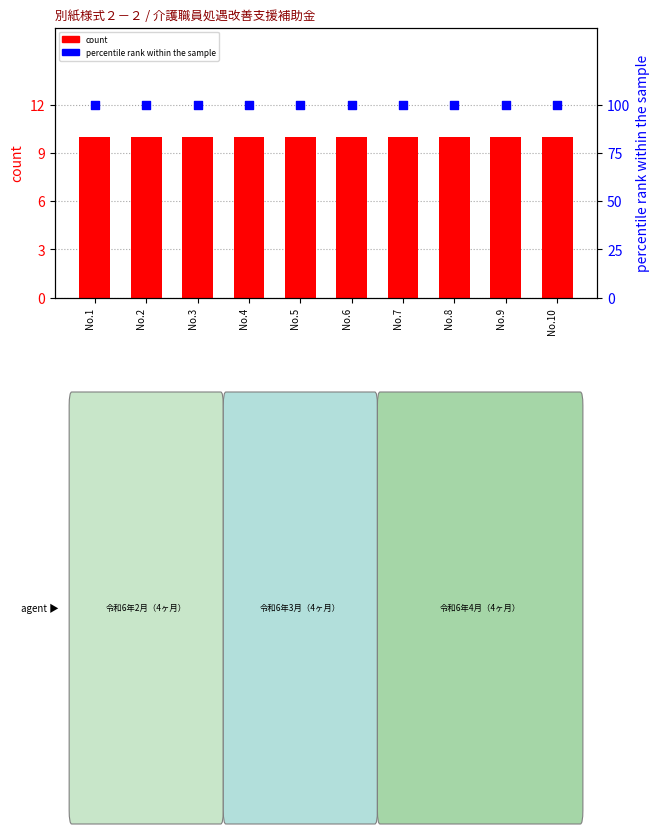

At how many categories does at least one series exceed 67?

10